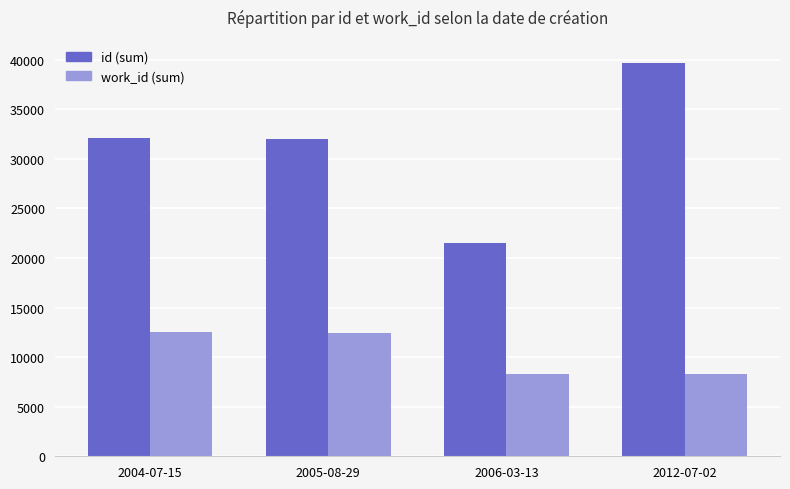

True or false: work_id (sum) has a value of 8306 at 2006-03-13.

True